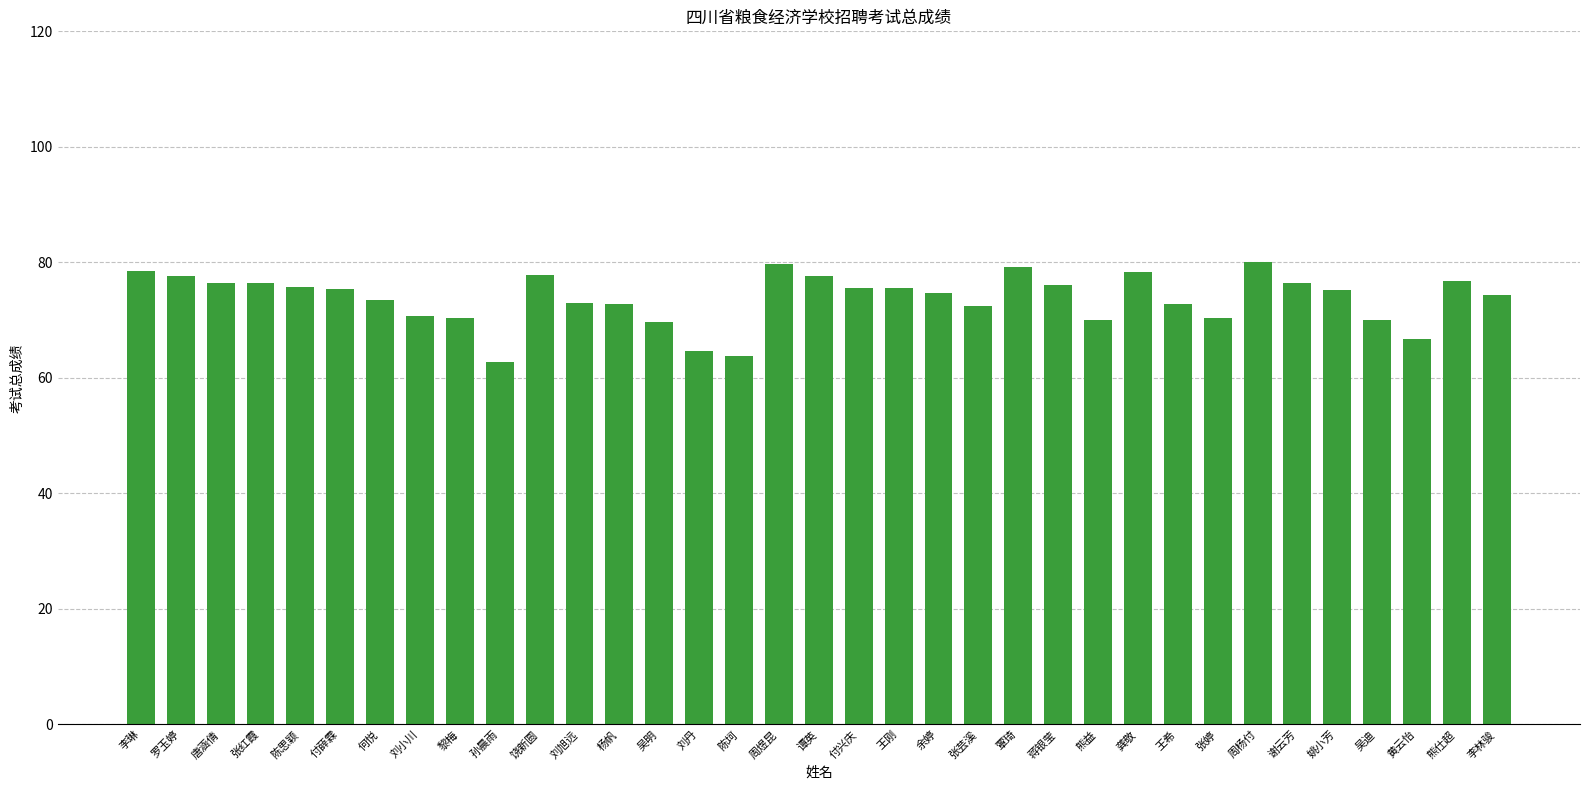

What value does the data have at 黄云怡?

66.8